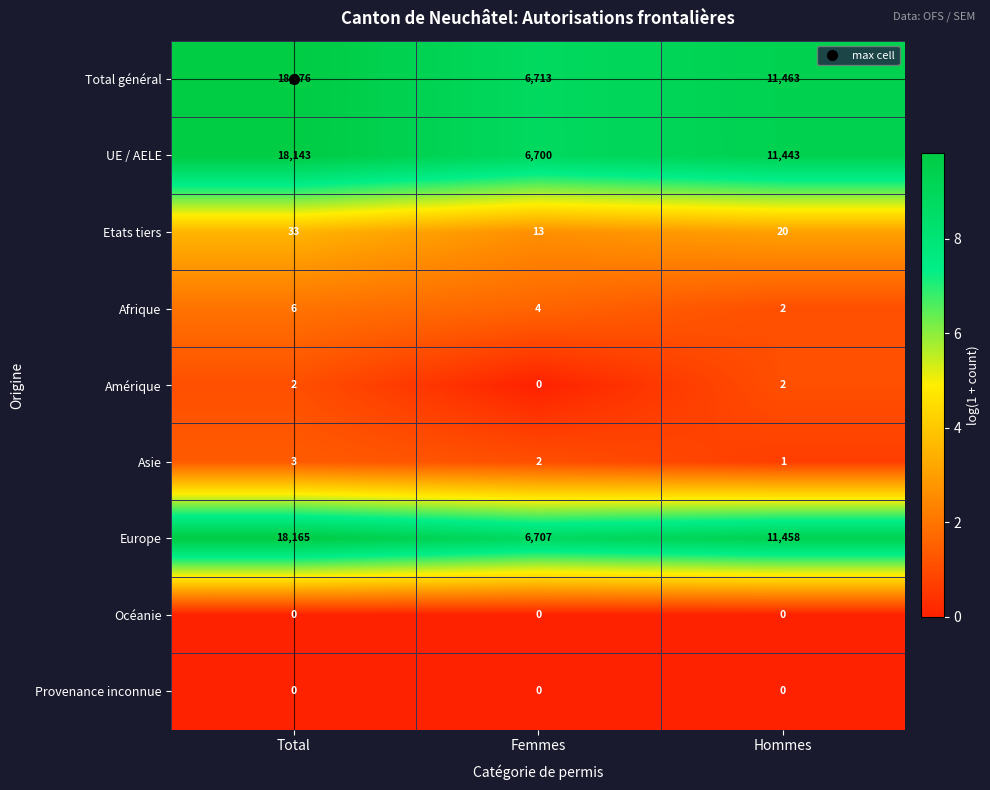

What is the spread (max minus min) of values at Total?

18176